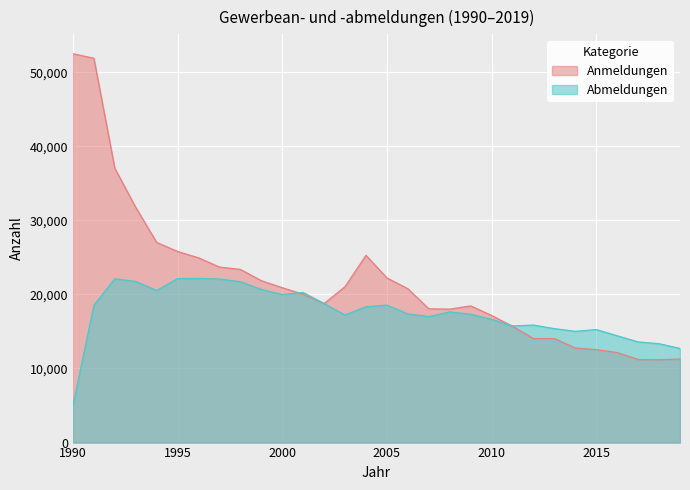

Which series ends up on top after the final intersection of Abmeldungen and Anmeldungen?

Abmeldungen